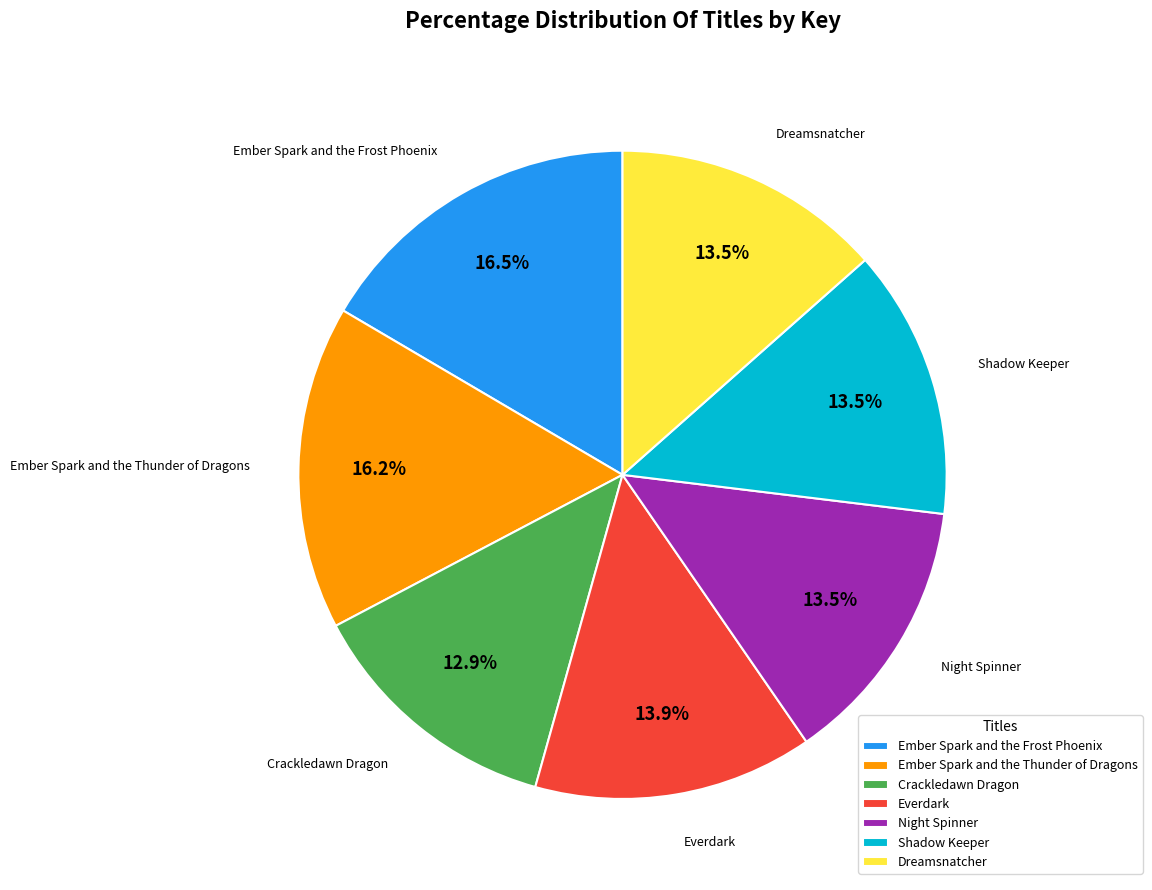

True or false: Everdark accounts for 1% of the total.

False